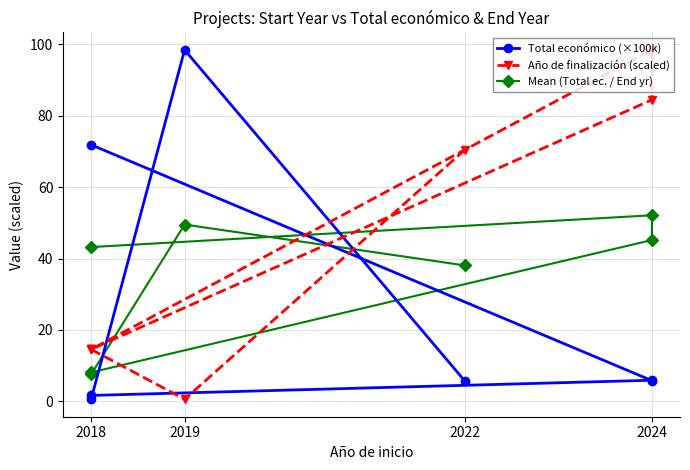

Does the chart have visible grid lines?

Yes